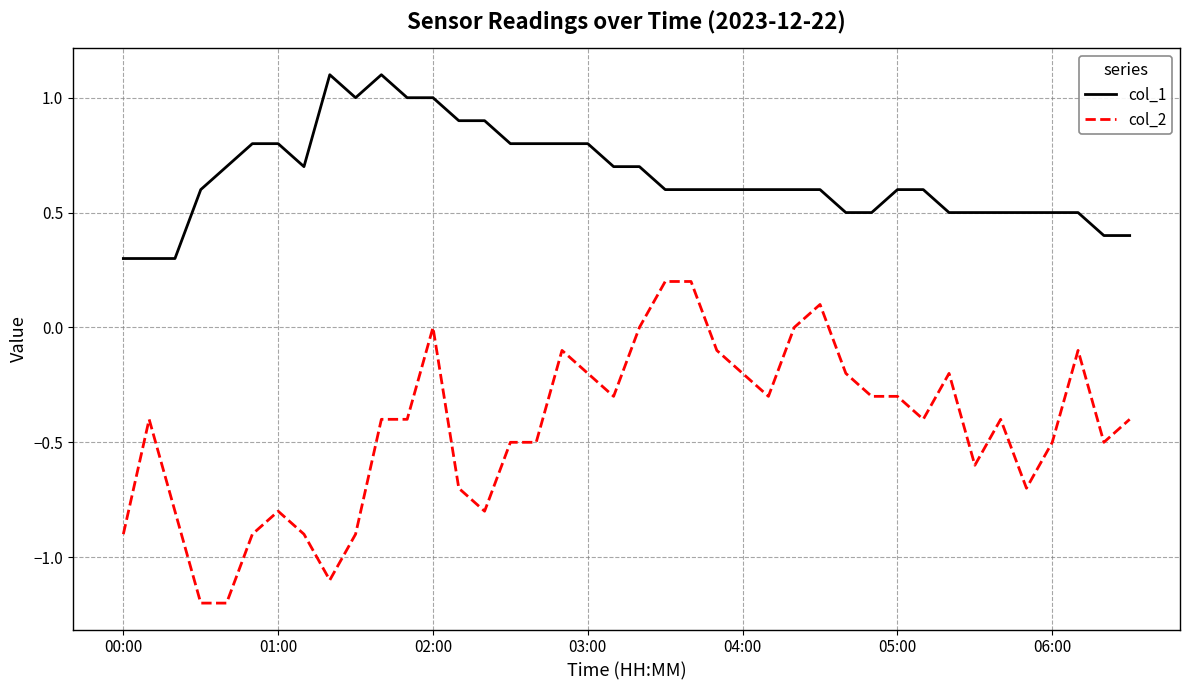

List the series in order of their overall mean, highest first.

col_1, col_2